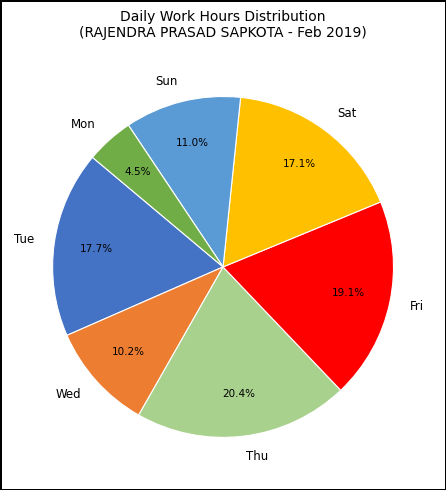

What percentage do Sun and Mon together represent?

15.5%